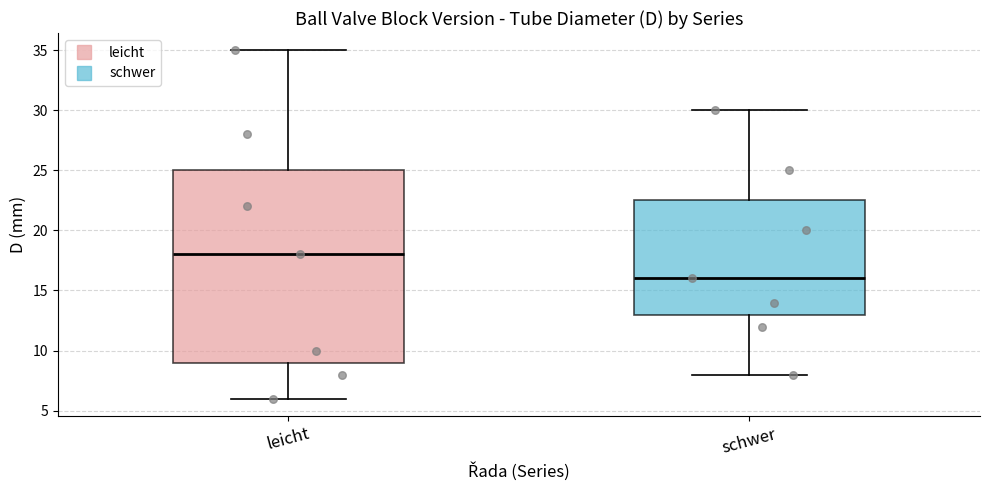

Which box's median line is the highest?

leicht